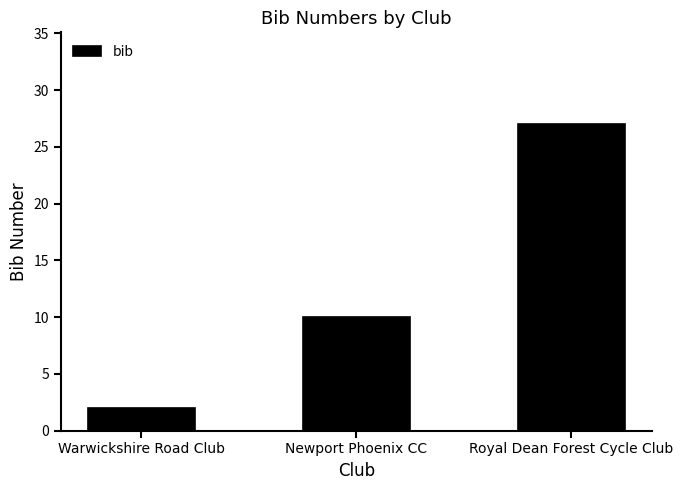

What is the minimum value shown in the chart?

2